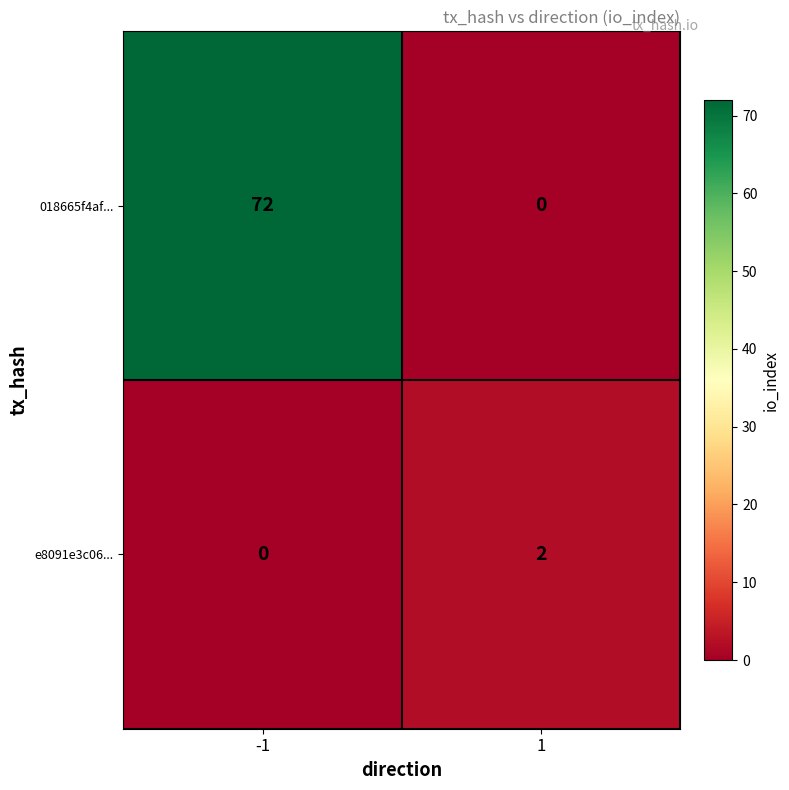

What is the sum of the 018665f4af... values at -1 and 1?

72